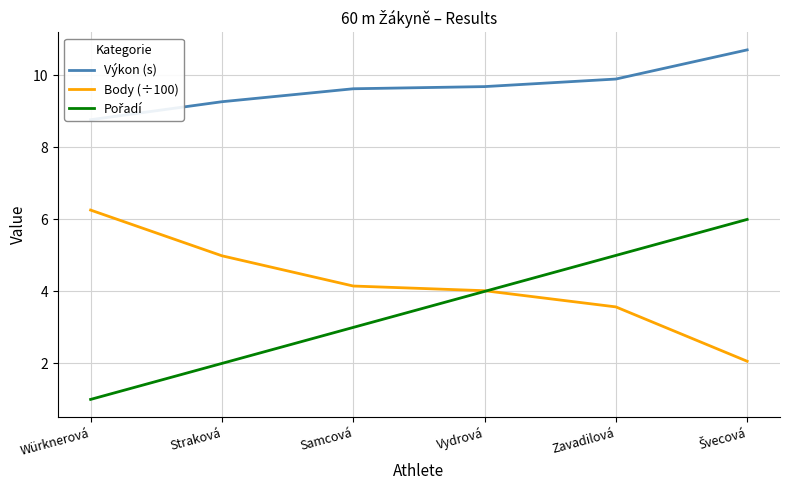

How many lines are shown in the chart?

3